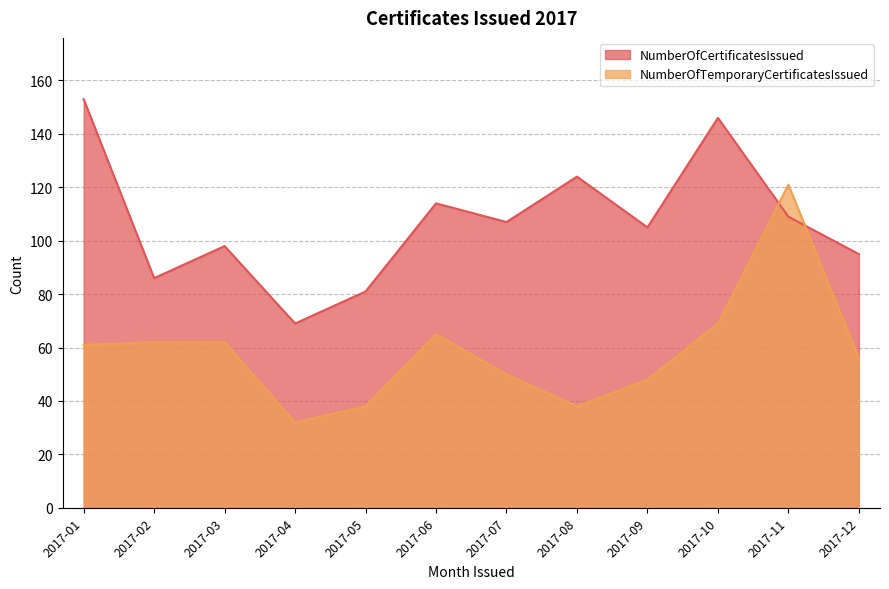

Where is the first local minimum for NumberOfTemporaryCertificatesIssued?

2017-04